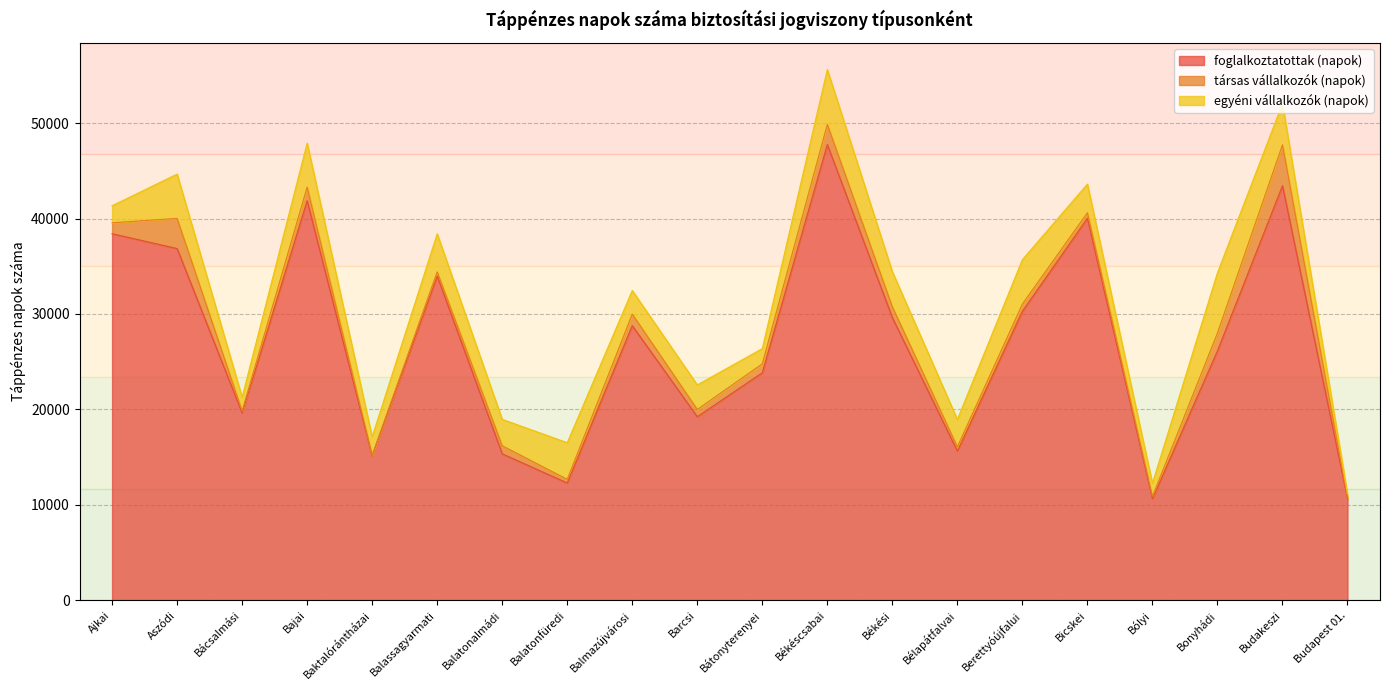

What is the value of the foglalkoztatottak (napok) point at the 13th from the left?

29616